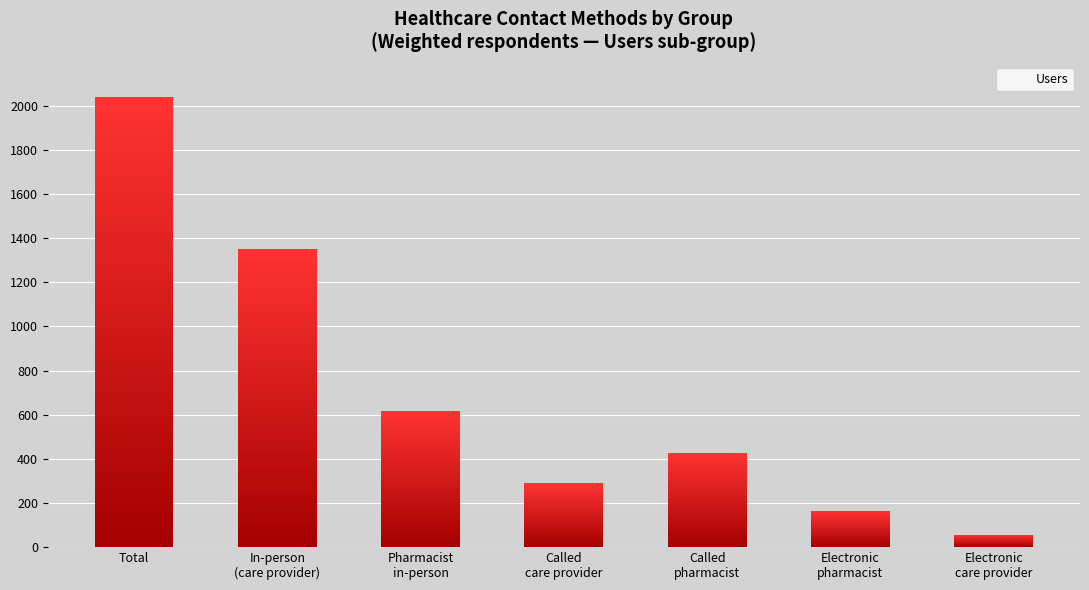

What is the value of the 2nd bar from the left?

1353.7